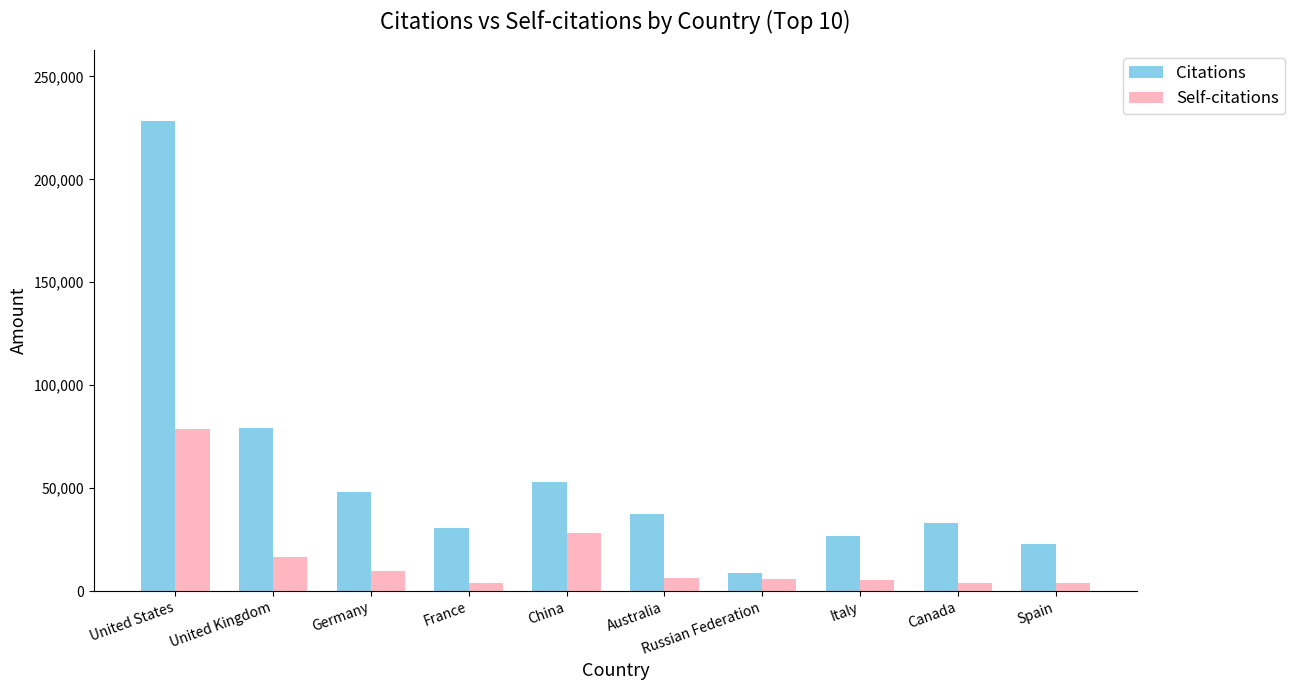

Which series has the widest spread of values?

Citations